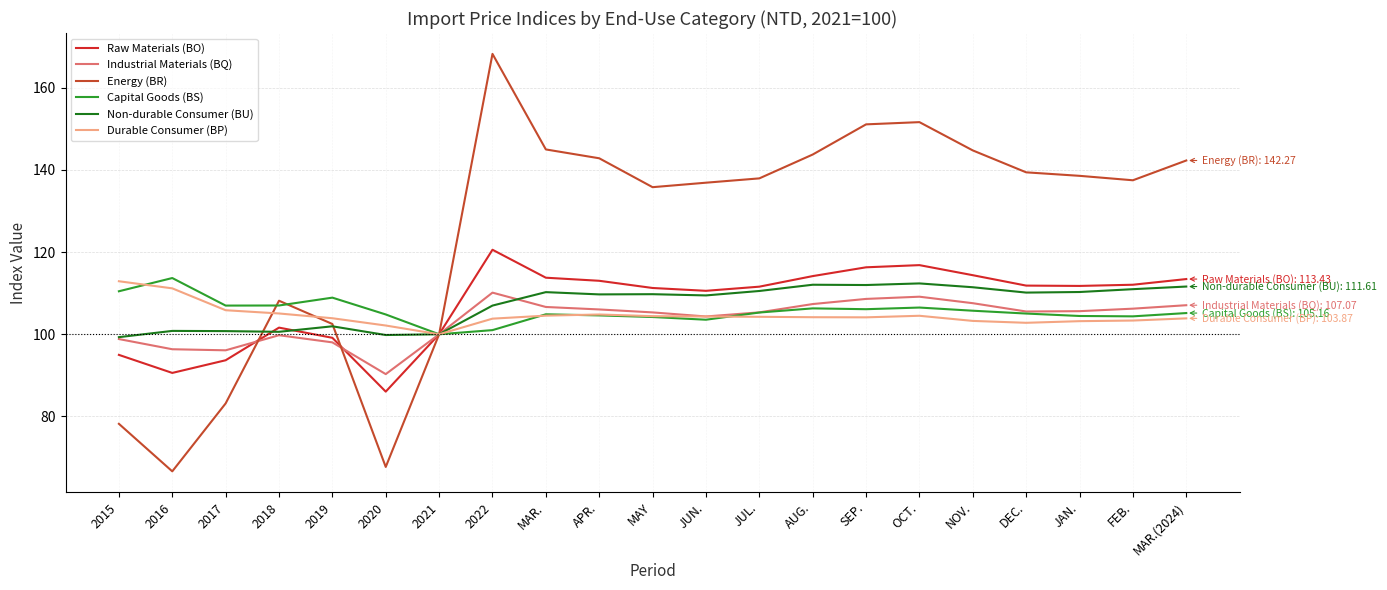

What is the spread (max minus min) of values at 2016?

47.0